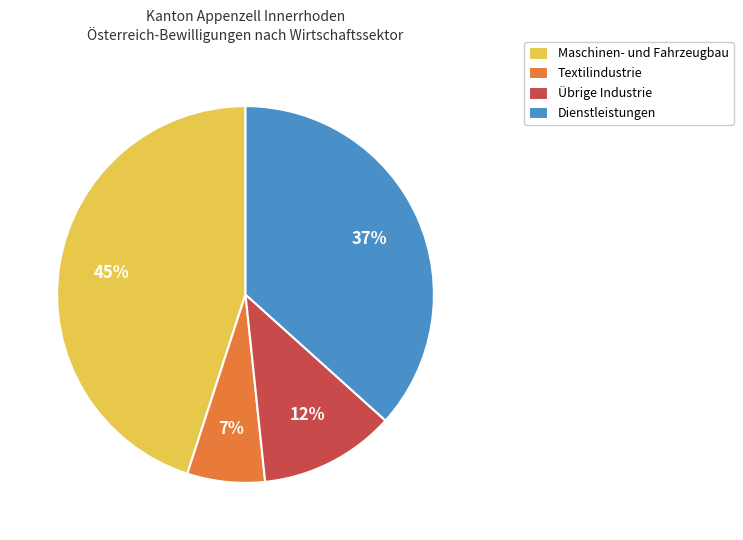

To the nearest percent, what portion does Textilindustrie represent?

7%